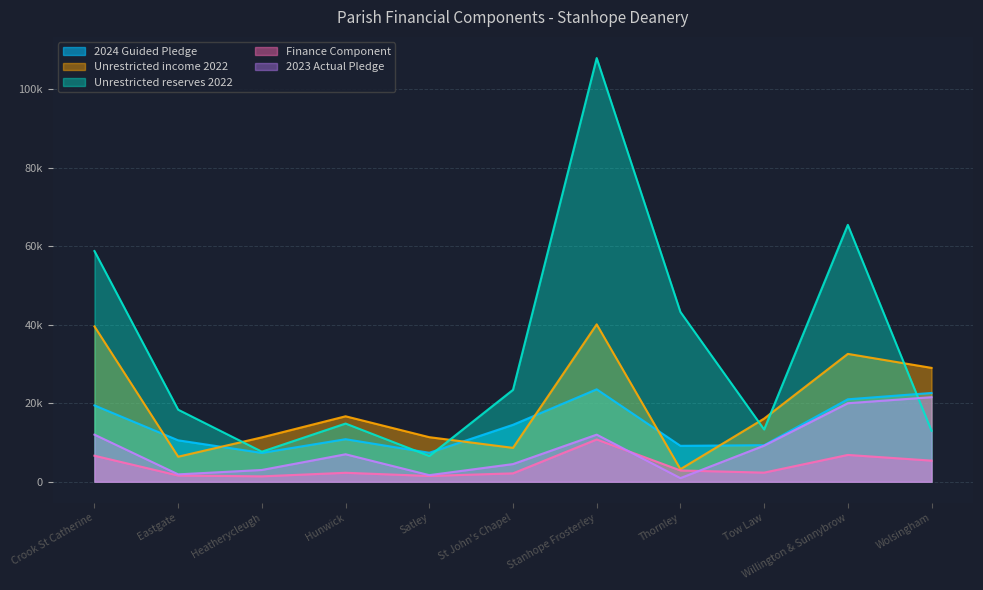

True or false: Unrestricted reserves 2022 and Finance Component intersect in this chart.

False